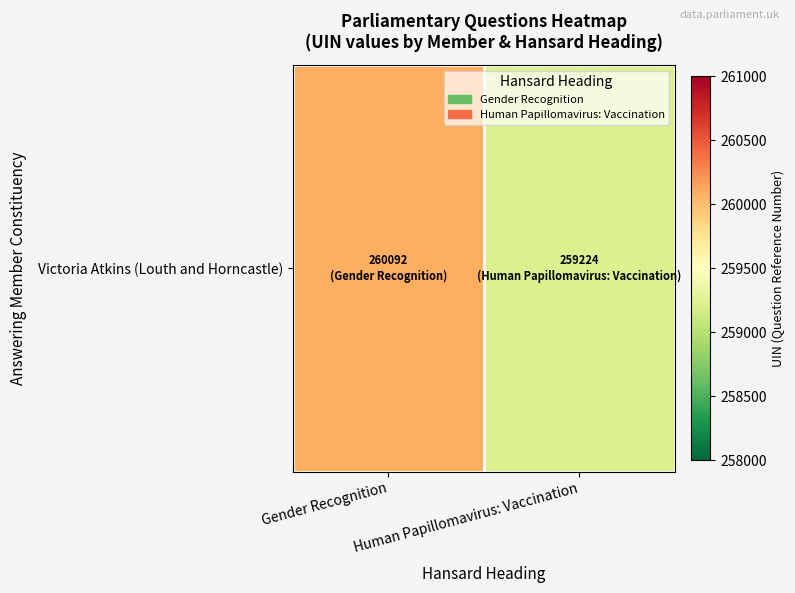

What is the smallest value displayed?

259224